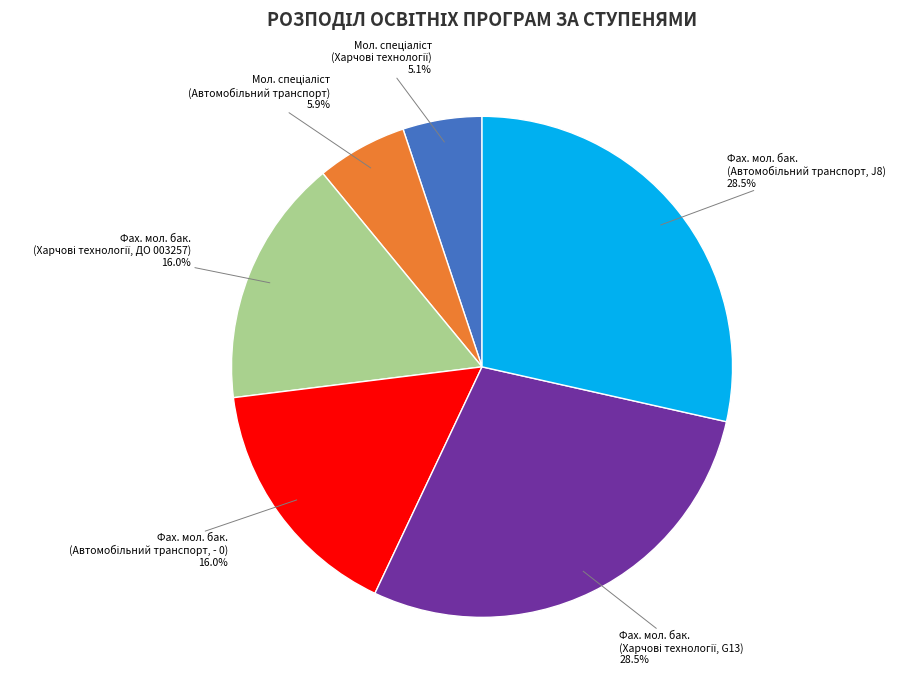

Is there any slice that represents more than half of the pie?

No